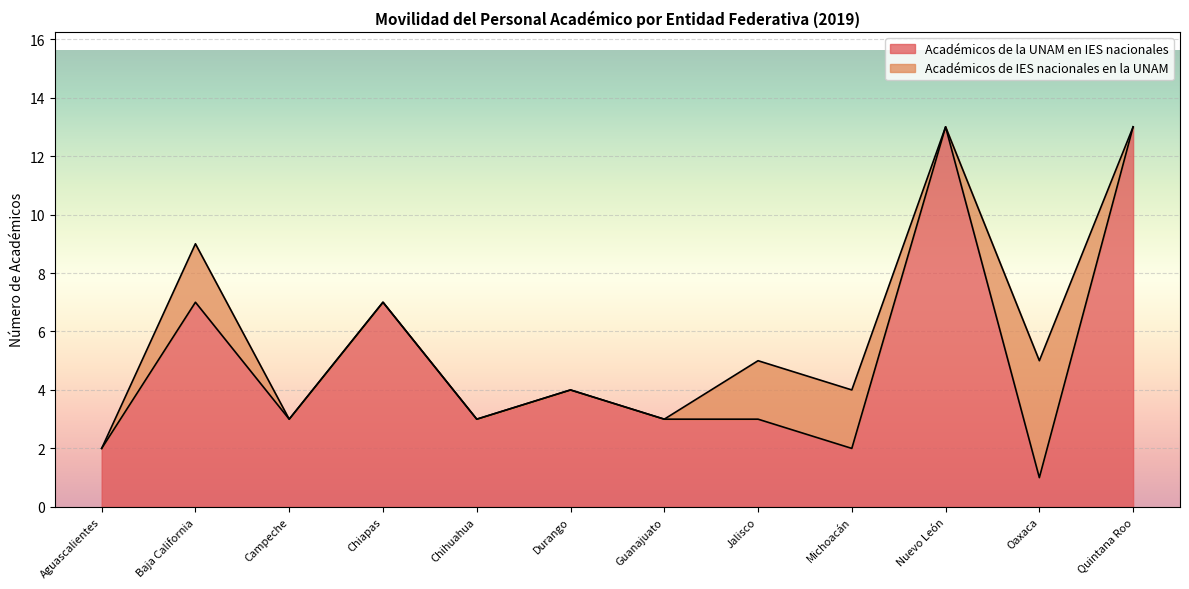

How many interior local peaks (higher than both neighbors) does the data have?

4